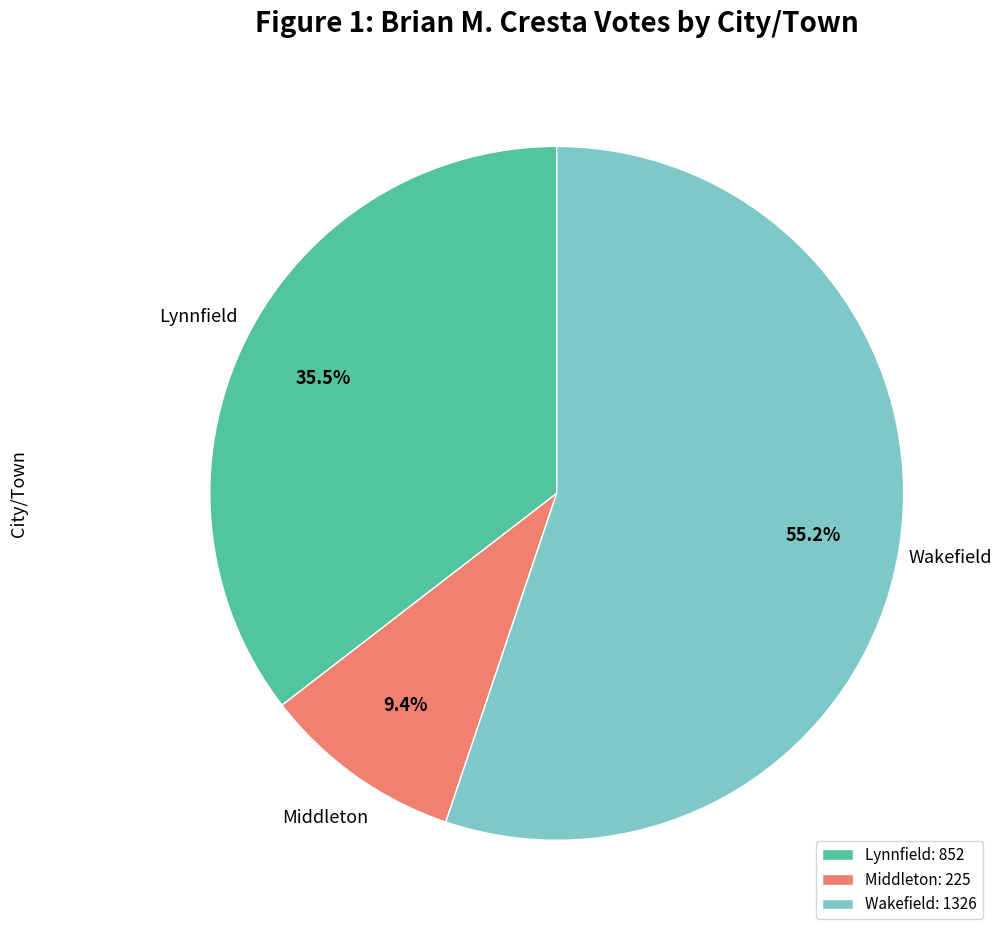

To the nearest percent, what is the average slice percentage?

33%